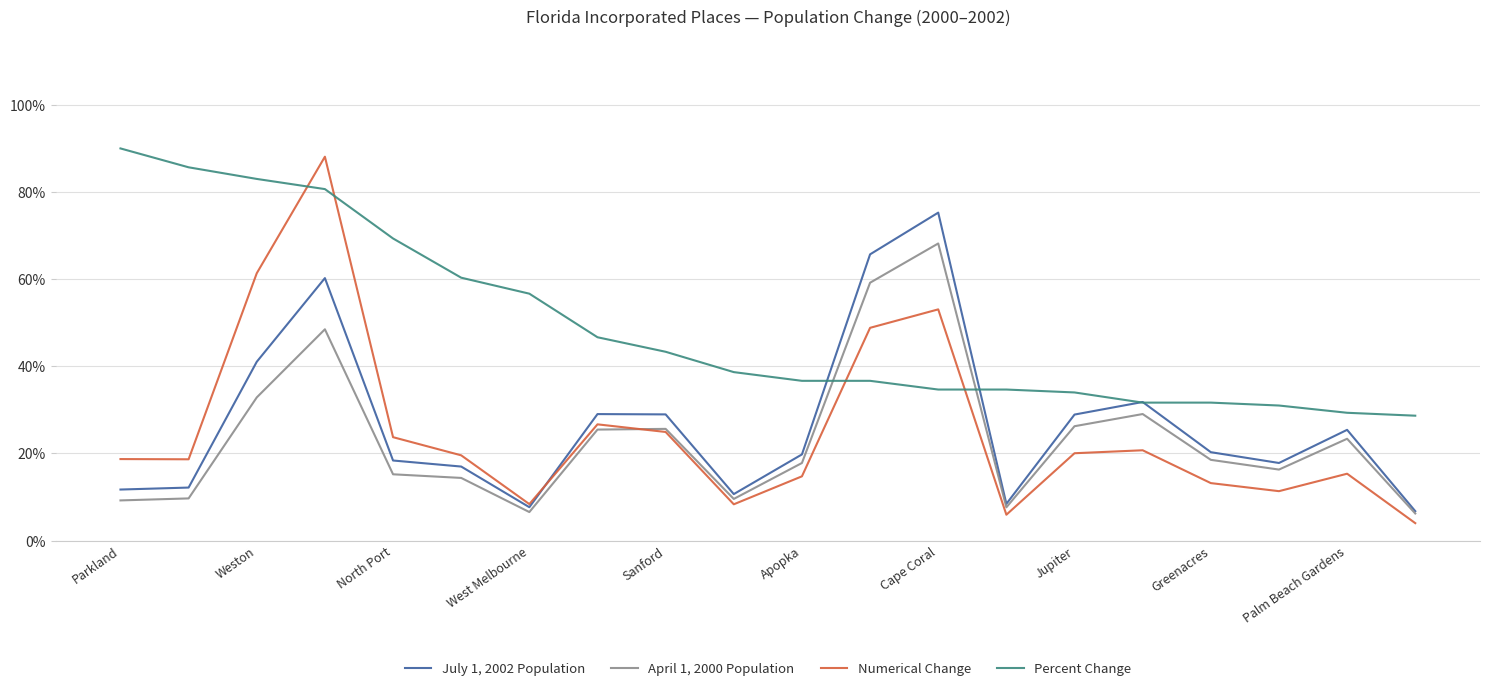

Which series has the largest total across all categories?

Percent Change